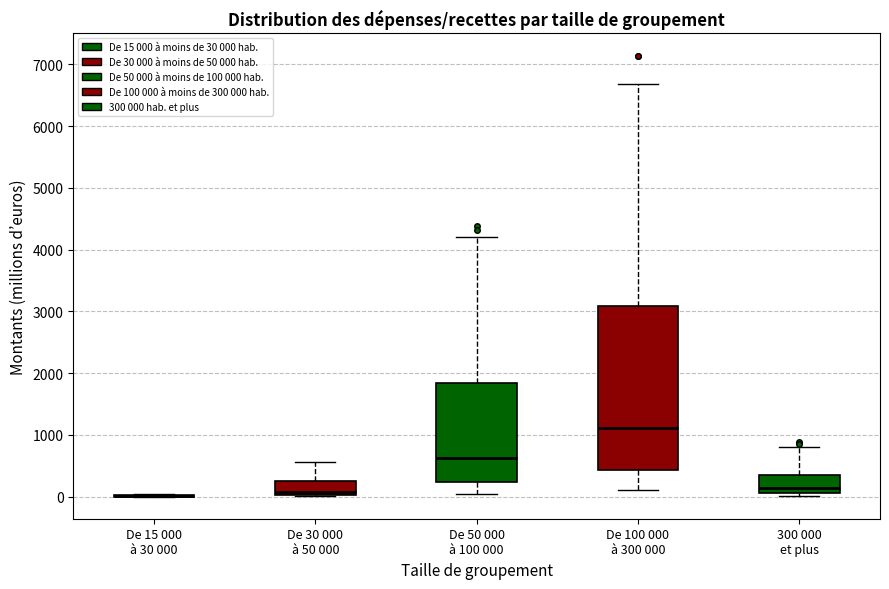

Reading left to right, read every box against the y-axis: the position of its median line, the range the box covers, and the ends of its whiskers. The values are not printed on the chart, so give them approximately, as read against the axis.

De 15 000 à 30 000: box collapsed to a line at 0, whiskers 0 to 0
De 30 000 à 50 000: median 100, box 0 to 300, whiskers 0 to 600
De 50 000 à 100 000: median 600, box 200 to 1800, whiskers 100 to 4200
De 100 000 à 300 000: median 1100, box 400 to 3100, whiskers 100 to 6700
300 000 et plus: median 100 (just above the box's lower edge), box 100 to 400, whiskers 0 to 800